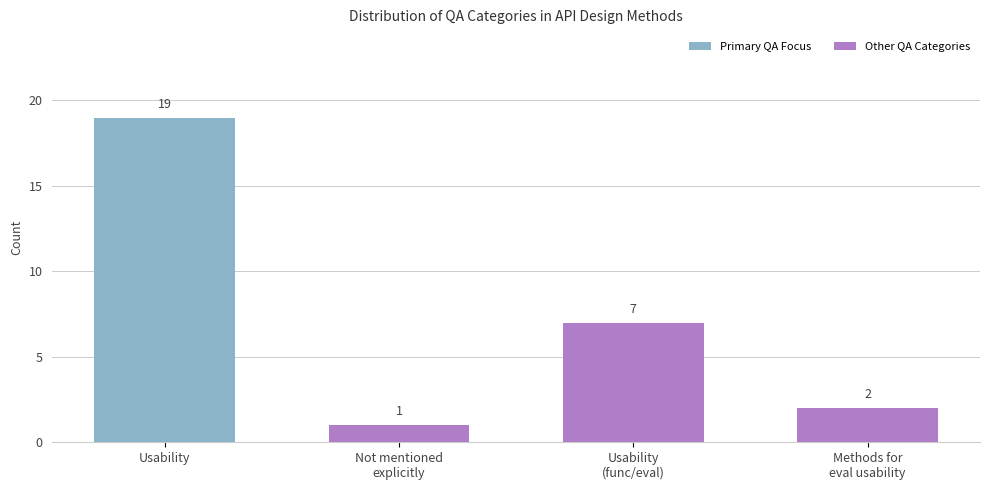

Reading right to left, extract all data points from this chart.

Methods for
eval usability=2	Usability
(func/eval)=7	Not mentioned
explicitly=1	Usability=19